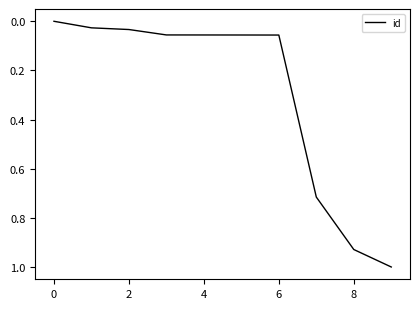

What is the difference between the maximum and minimum values?

1.0